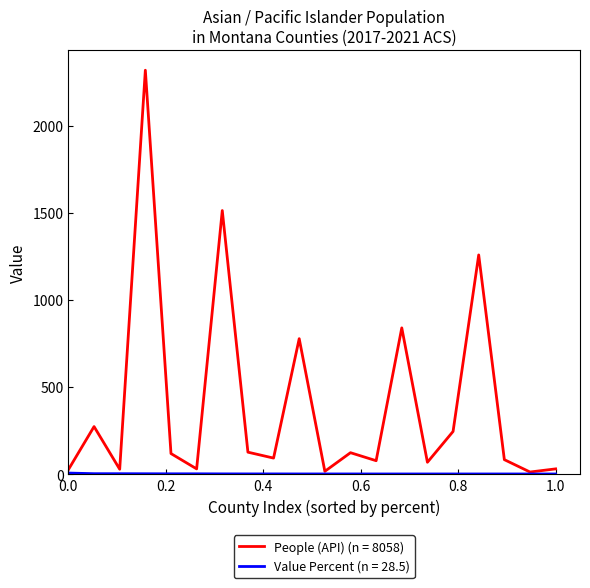

Which series has the largest range (max minus min)?

People (API) (n = 8058)